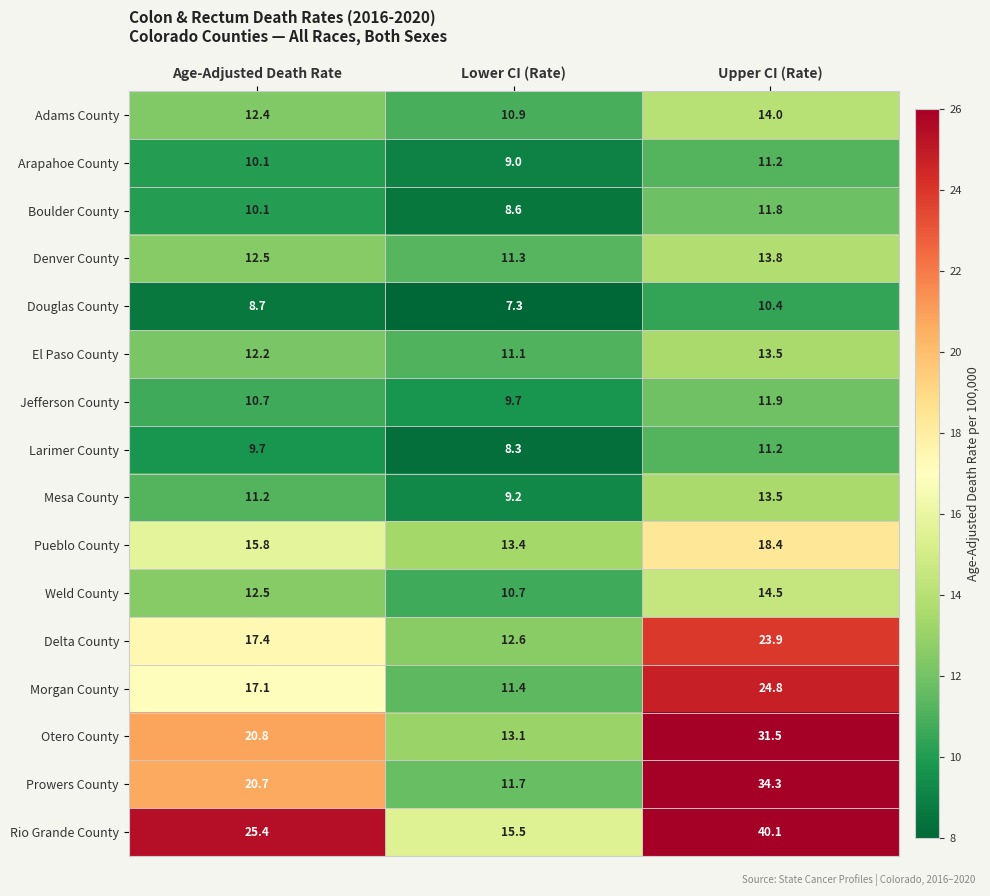

Which series changed the most between Lower CI (Rate) and Upper CI (Rate)?

Rio Grande County